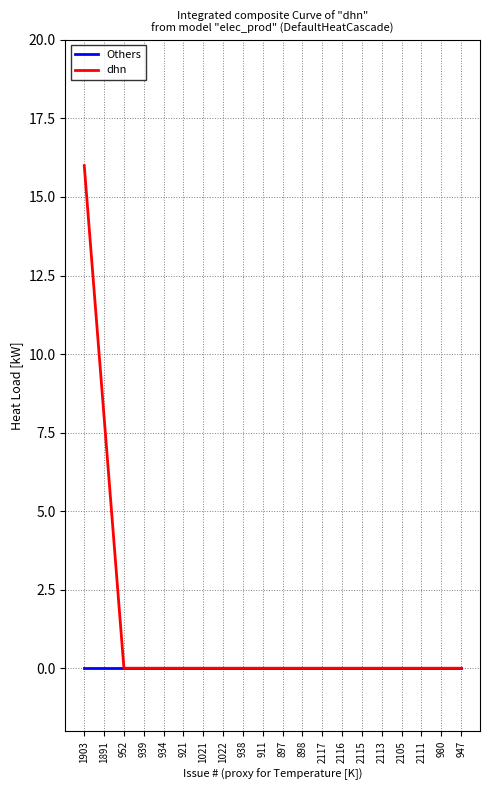

List the series in order of their overall mean, lowest first.

Others, dhn